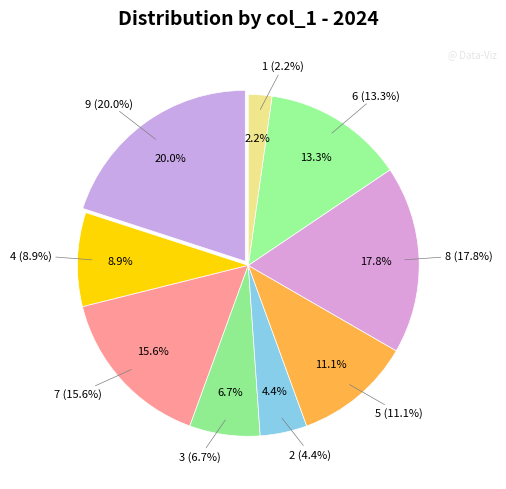

How many slices are in this pie chart?

9